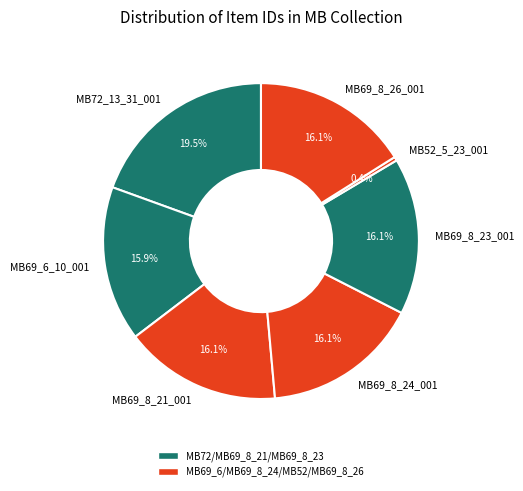

How much of the chart is everything except MB72_13_31_001?

80.5%